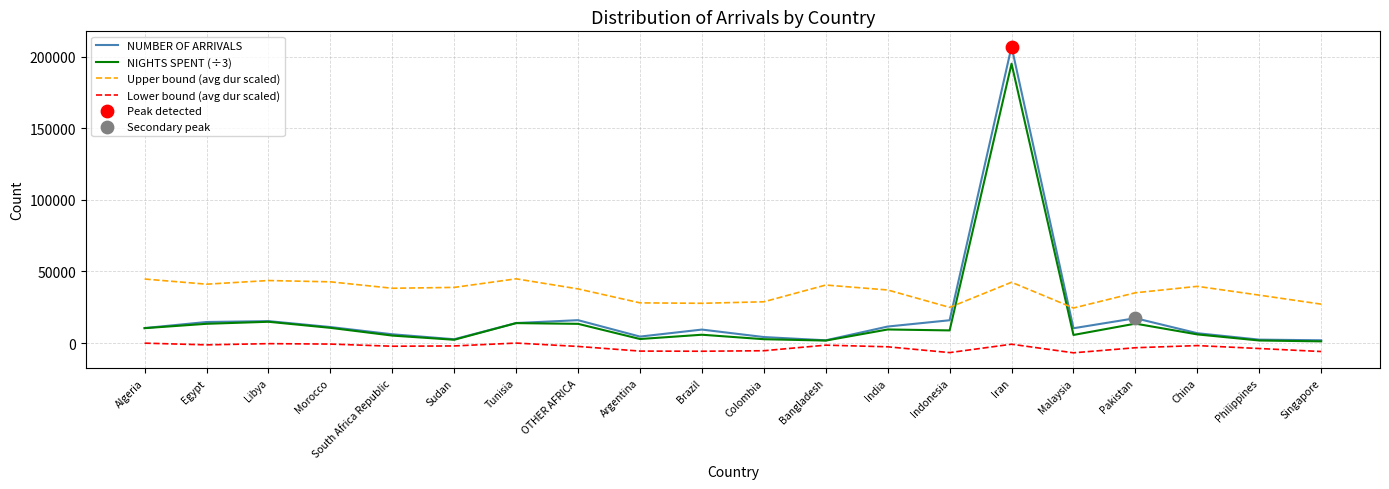

Which series changed the most between Libya and Brazil?

Upper bound (avg dur scaled)